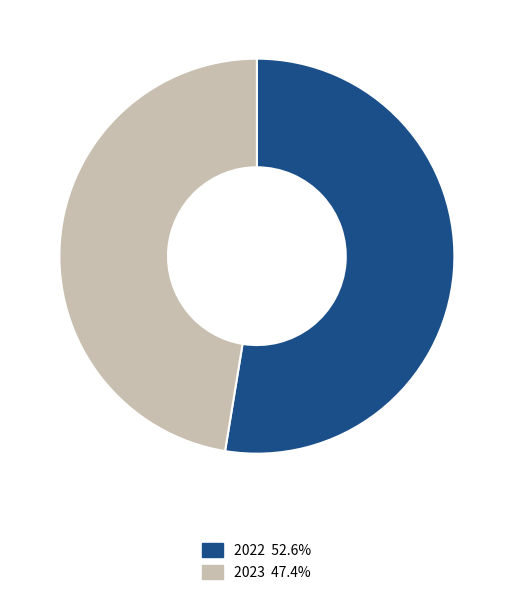

Do 2023 and 2022 together represent more than half of the pie?

Yes